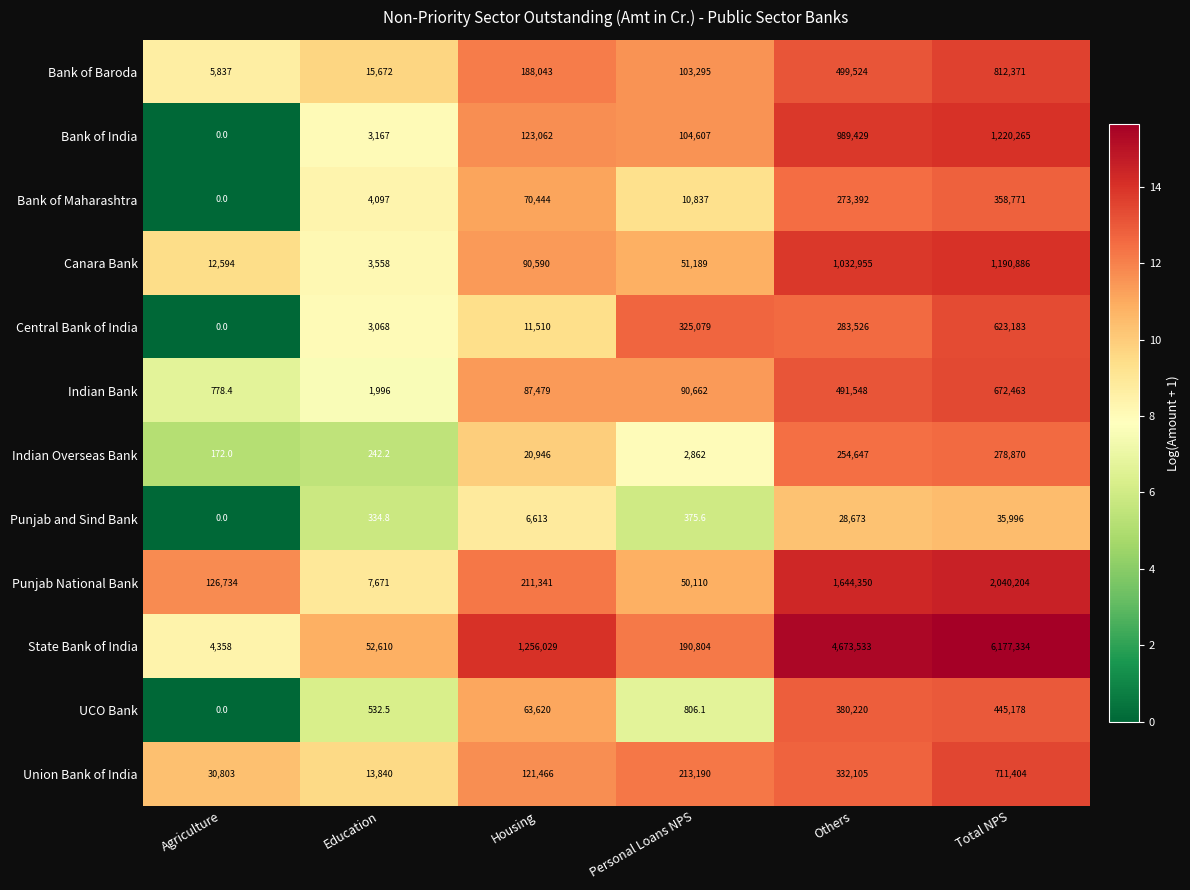

Rank the categories by Bank of India value from lowest to highest.

Agriculture, Education, Personal Loans NPS, Housing, Others, Total NPS